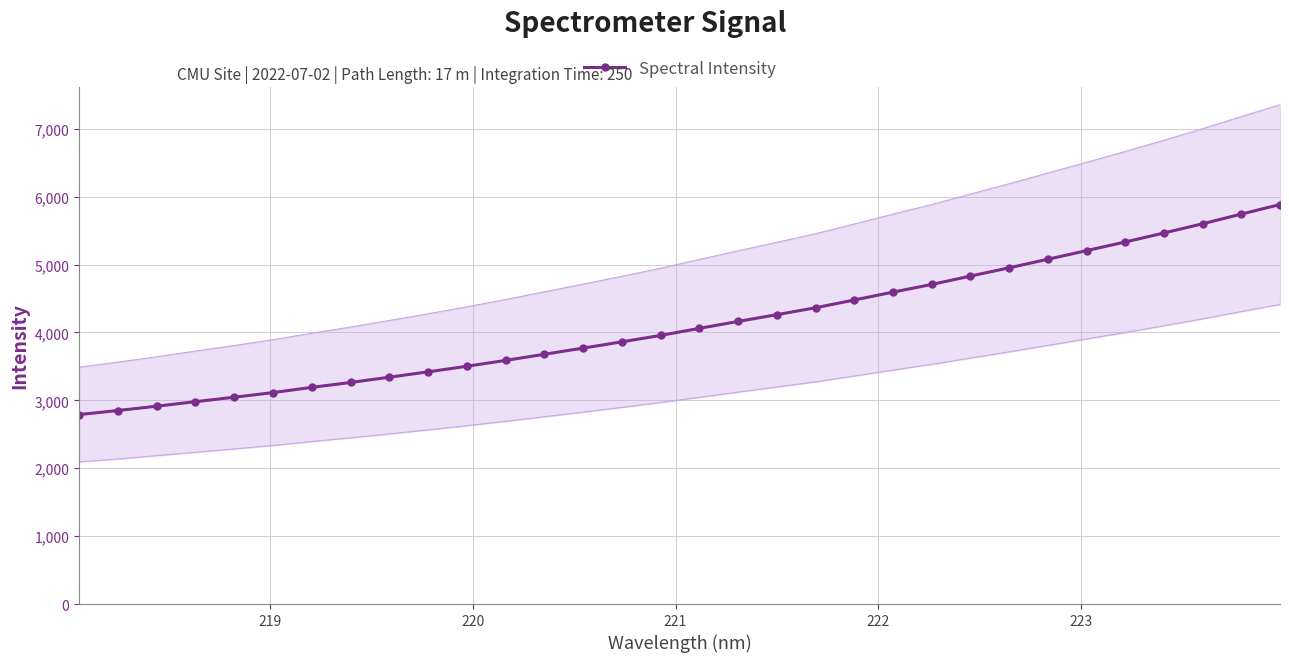

What is the highest value of the Spectral Intensity series?

5883.4